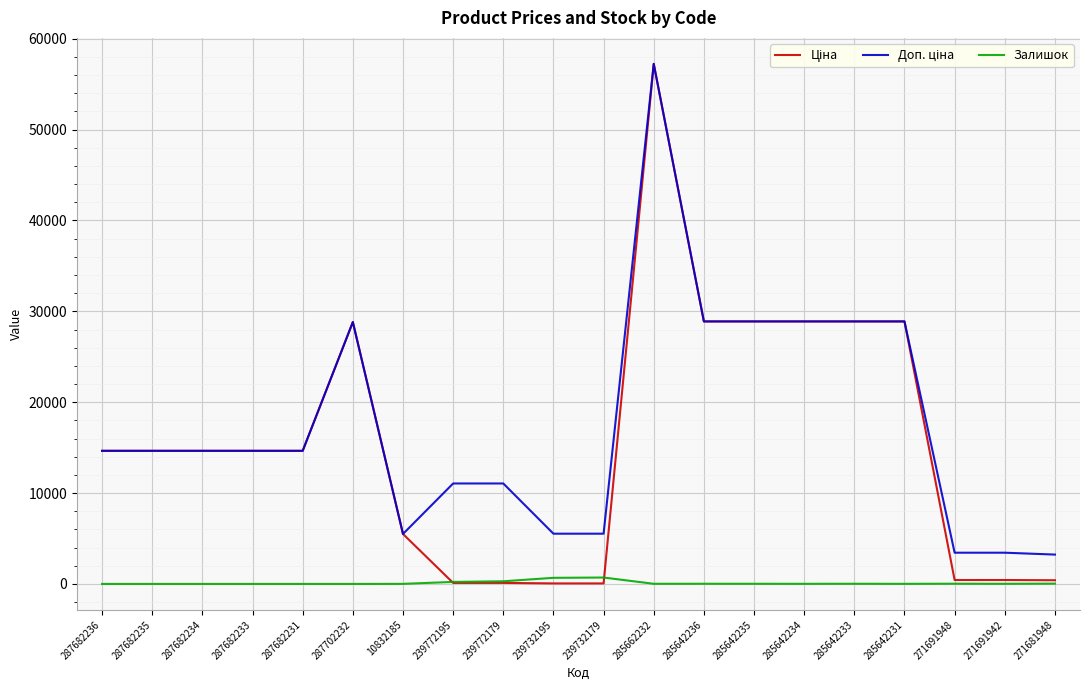

What is the difference between the highest and lowest values at 10832185?

5490.3